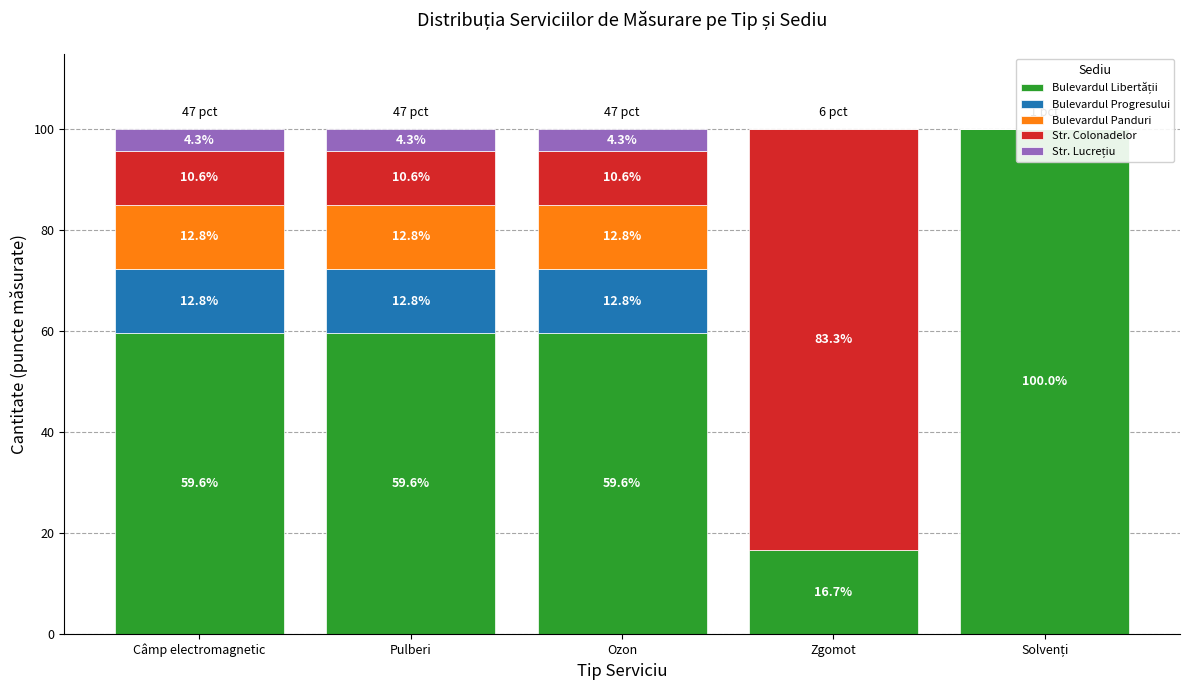

The Bulevardul Progresului series shows 4.9 at Câmp electromagnetic. True or false?

False